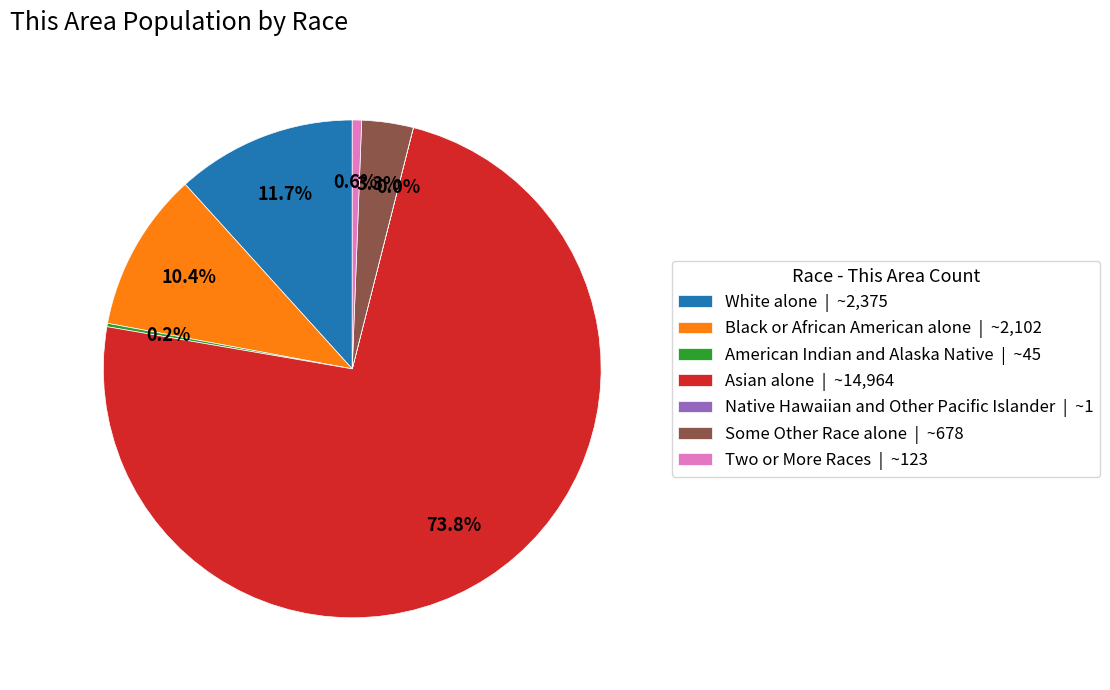

How much of the chart is everything except Asian alone | ~14,964?

26.2%